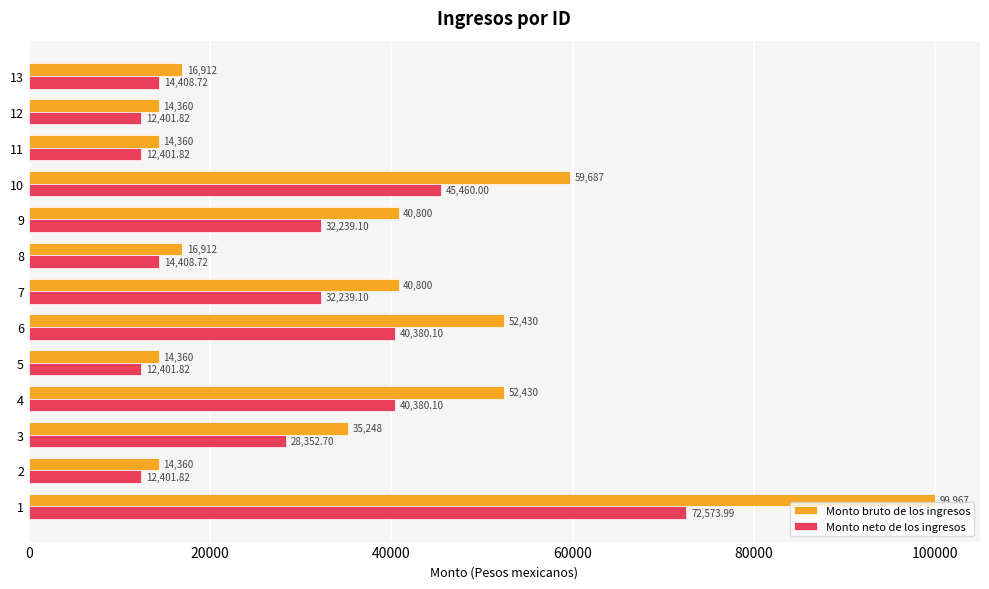

What is the average value of the Monto bruto de los ingresos series?

36355.8